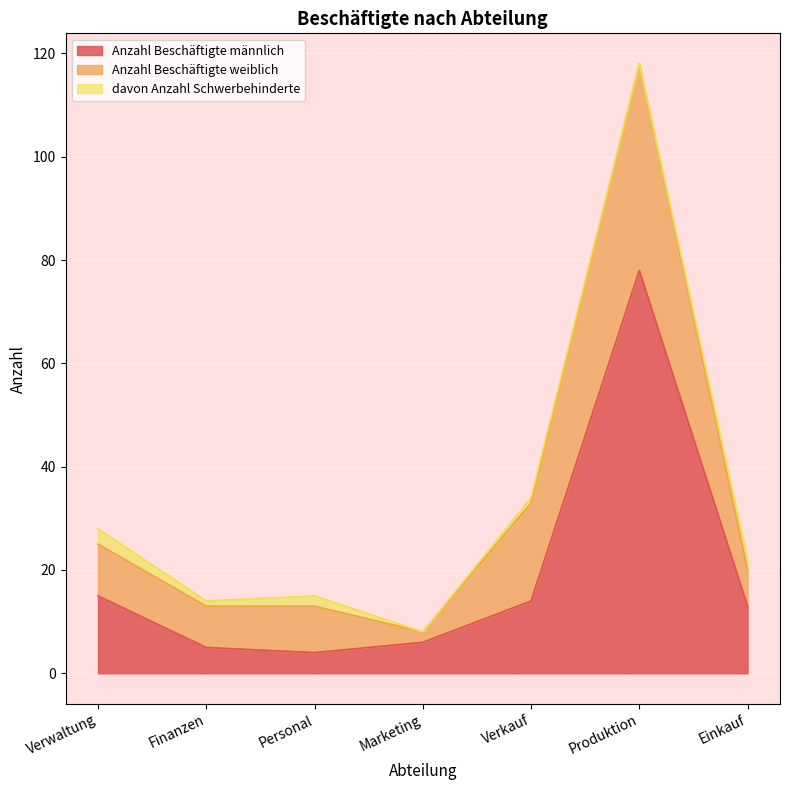

How many positive values does the davon Anzahl Schwerbehinderte series have?

5